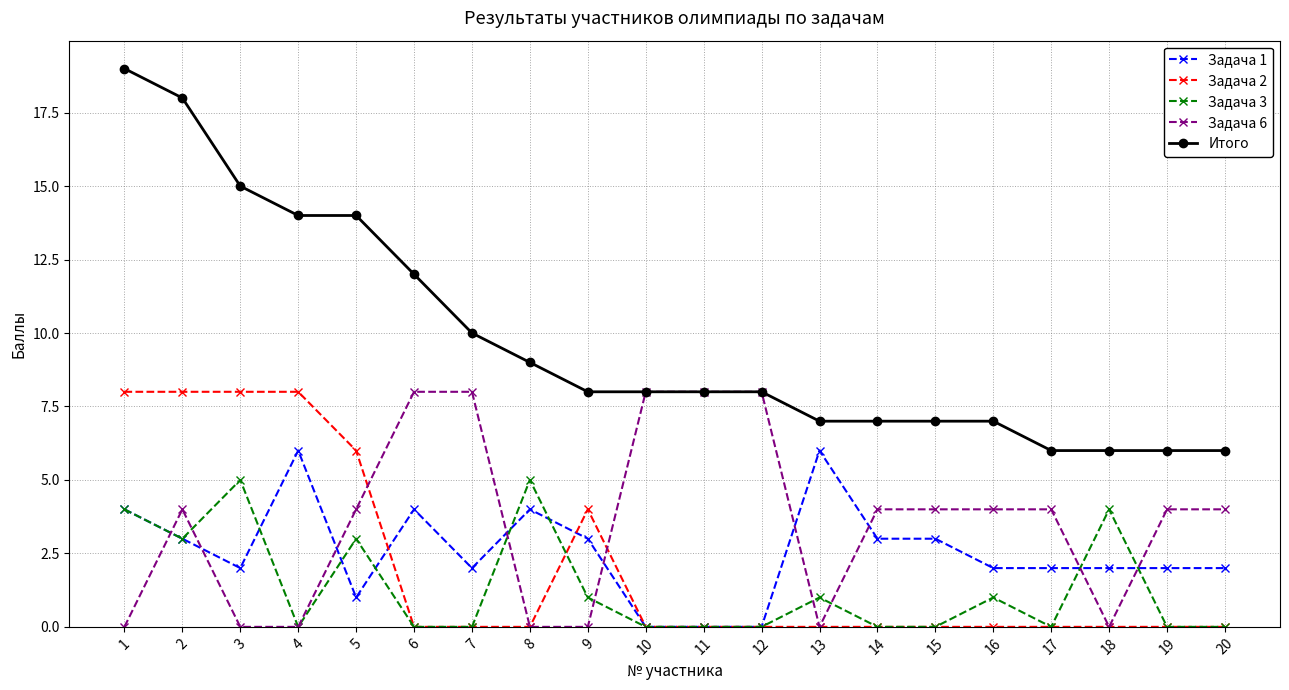

Is the value of Задача 2 at 14 greater than the value of Задача 1 at 17?

No